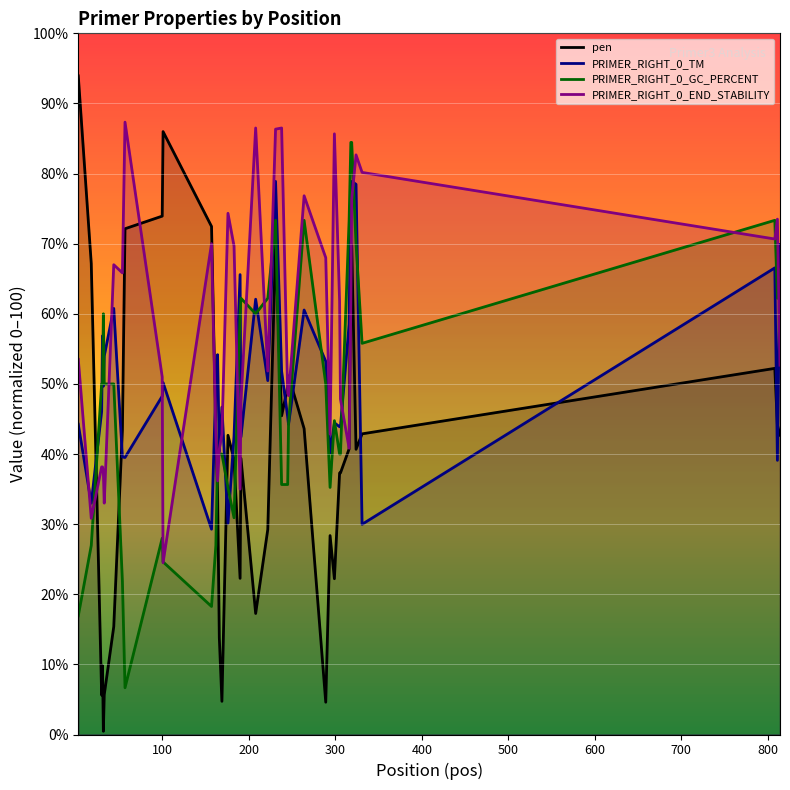

What is the maximum value for PRIMER_RIGHT_0_END_STABILITY?

87.3